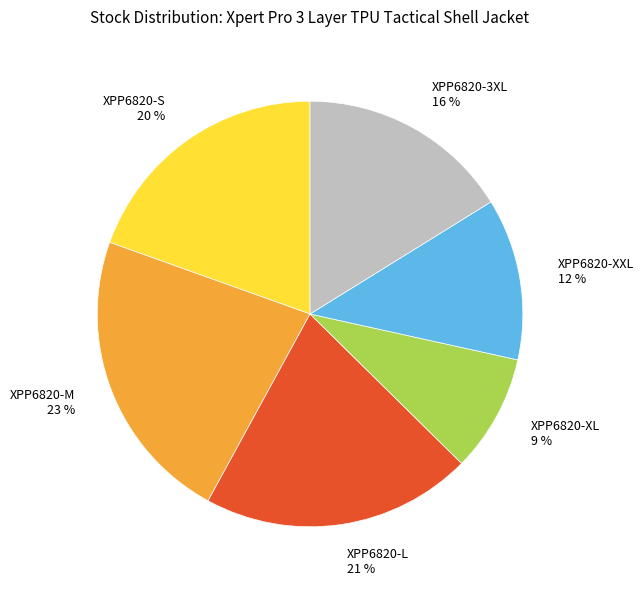

How many slices are in this pie chart?

6